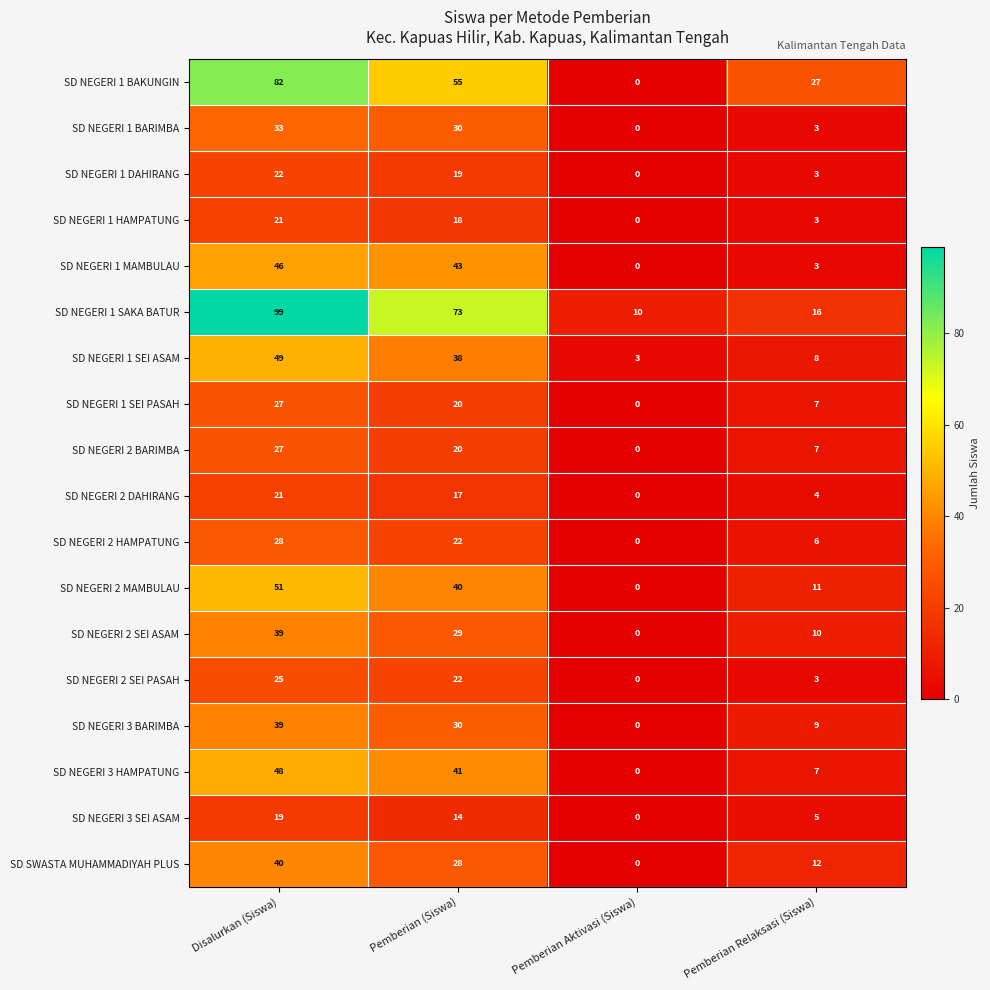

The SD NEGERI 2 HAMPATUNG series shows 42 at Disalurkan (Siswa). True or false?

False